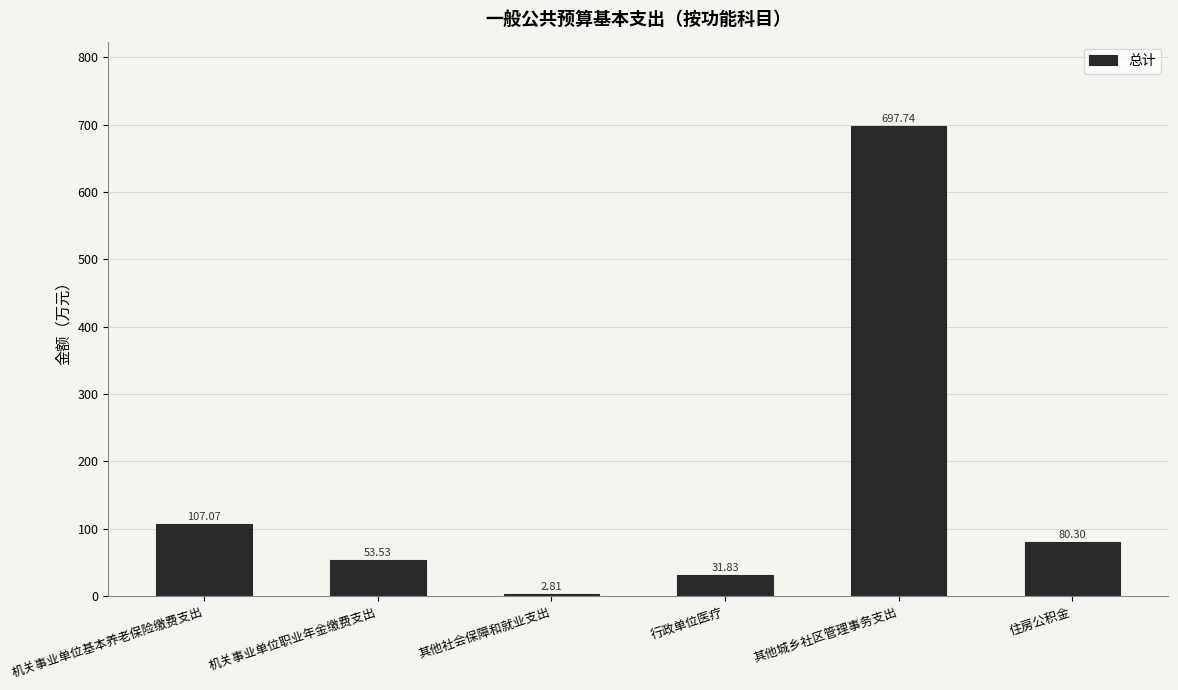

What is the value of the 1st bar from the left?

107.1